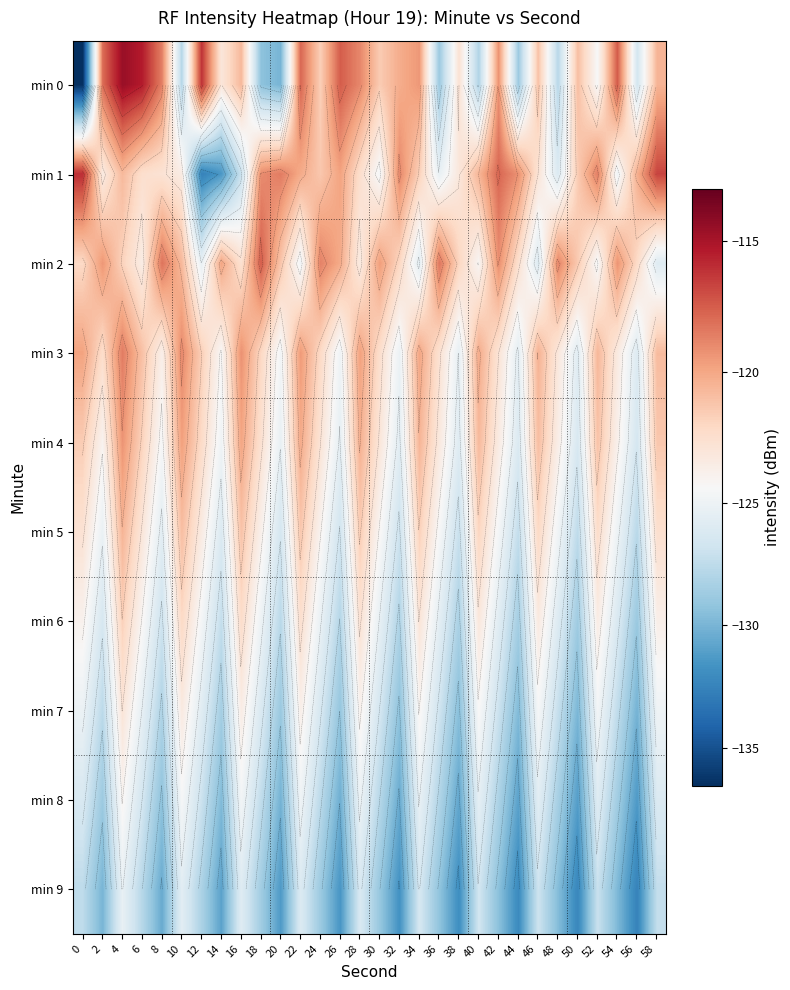

List the series in order of their peak value, lowest first.

min 9, min 8, min 7, min 6, min 5, min 4, min 3, min 2, min 1, min 0